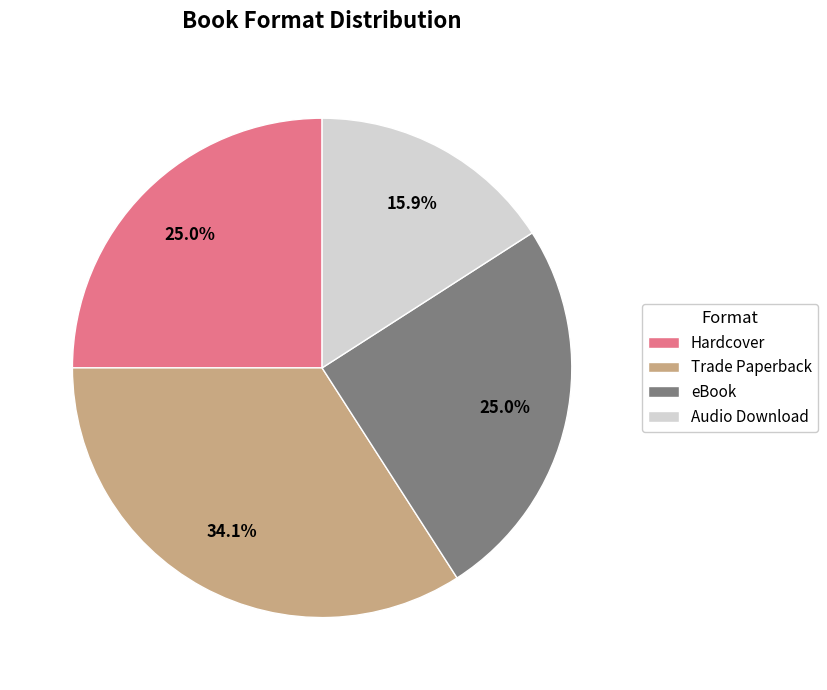

Does any single category account for the majority?

No